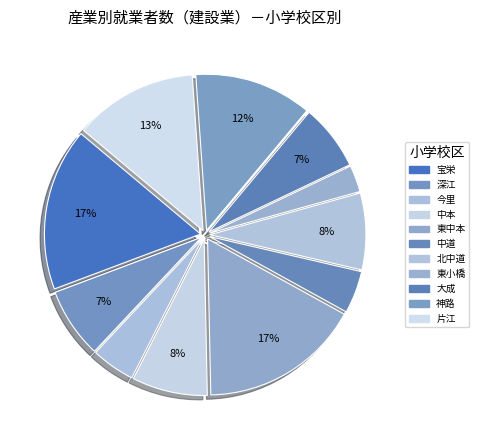

Count the number of slices in the pie.

11